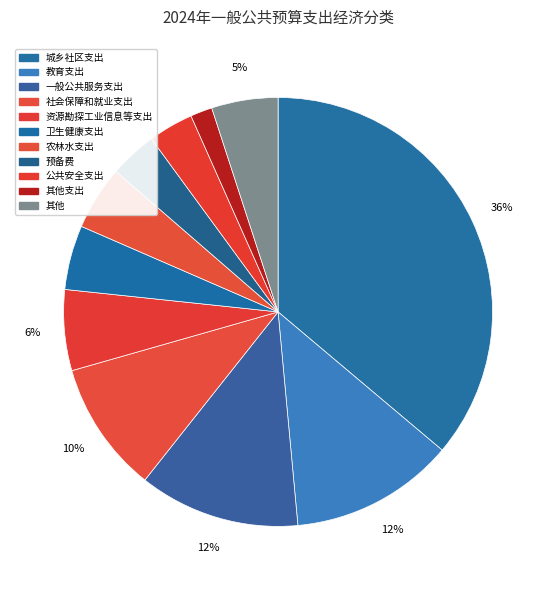

How many slices are in this pie chart?

11